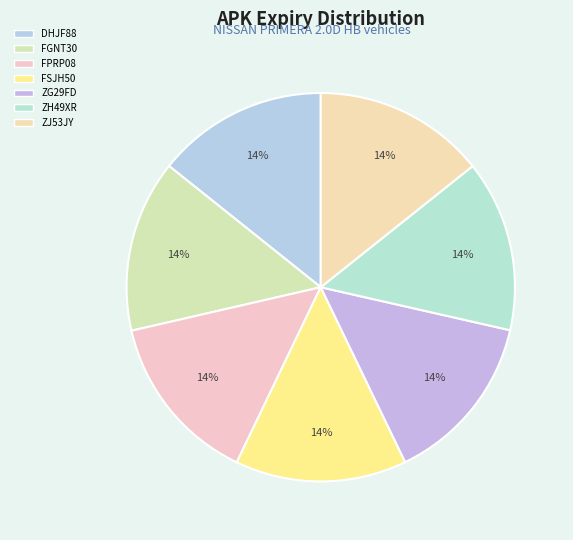

To the nearest percent, what portion does ZJ53JY represent?

14%